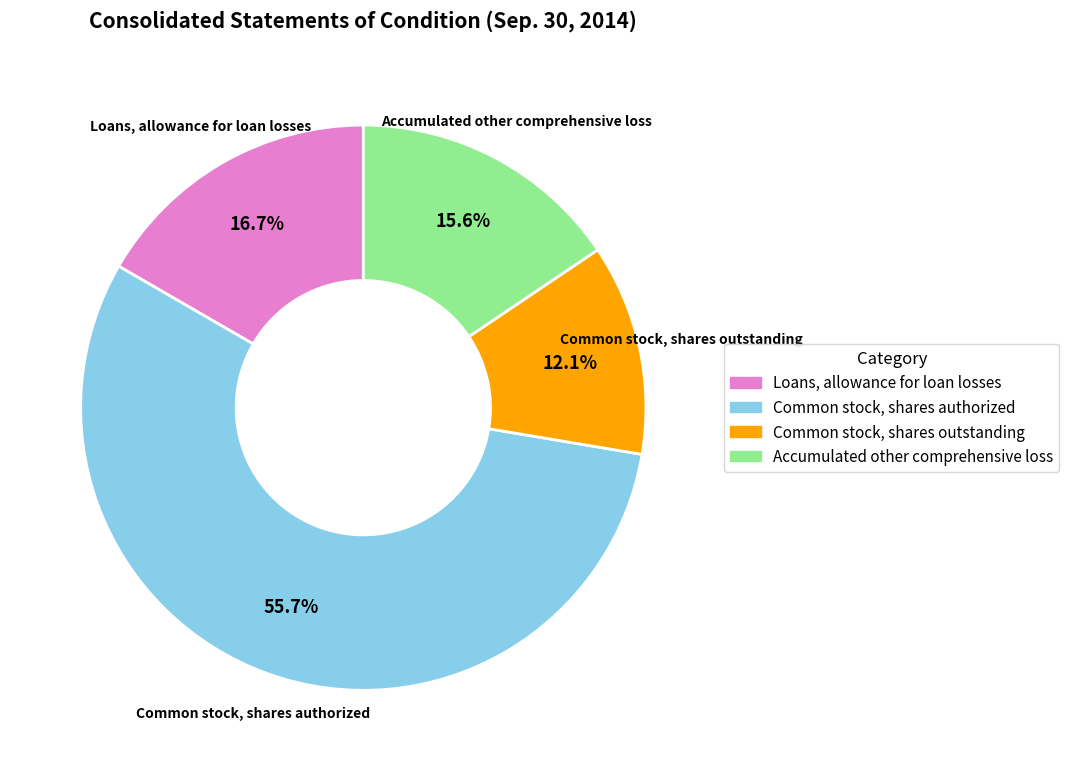

Combined, do Common stock, shares outstanding and Loans, allowance for loan losses account for over 50%?

No